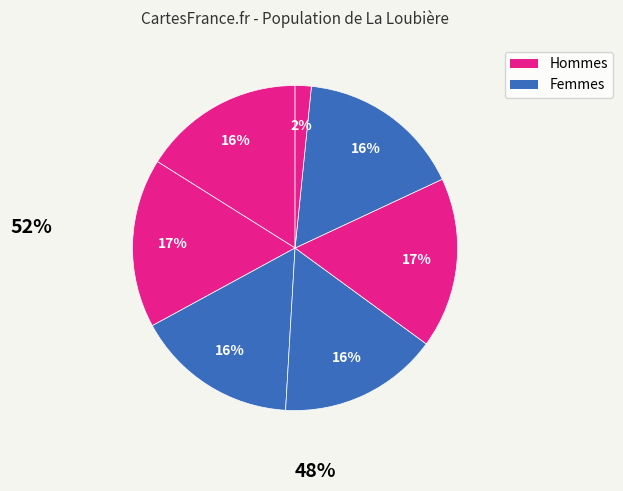

How many slices are in this pie chart?

7